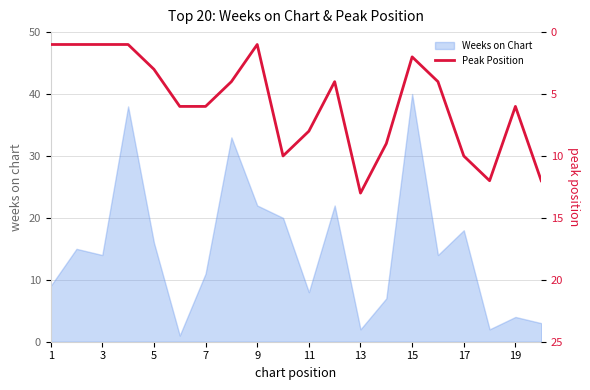

True or false: Weeks on Chart has a value of 8 at 11.

True